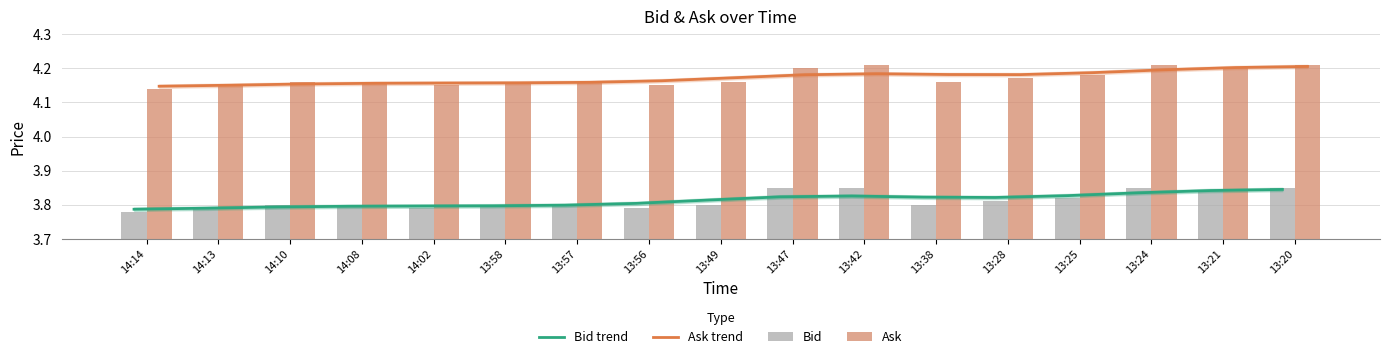

True or false: Ask has a value of 4.2 at 13:21.

True